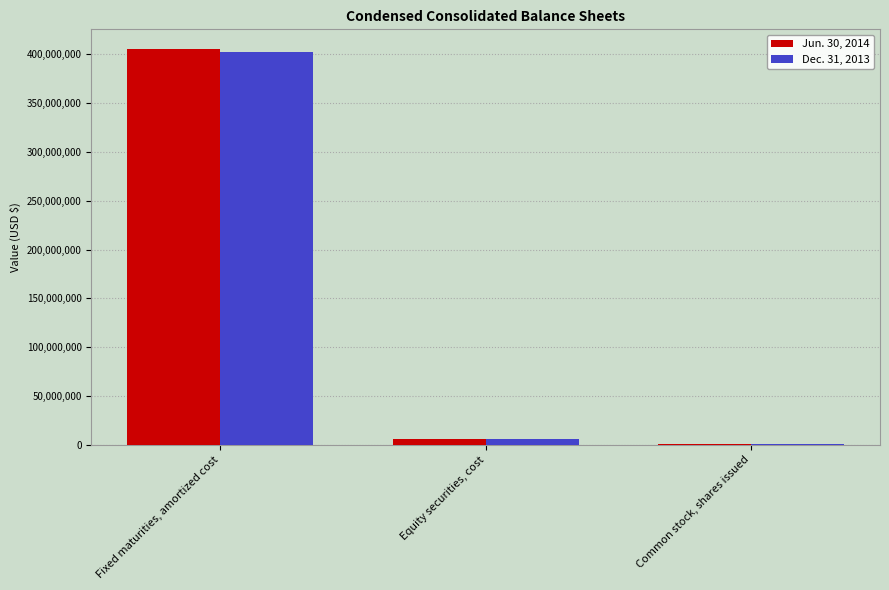

True or false: Jun. 30, 2014 has a value of 644557539 at Fixed maturities, amortized cost.

False